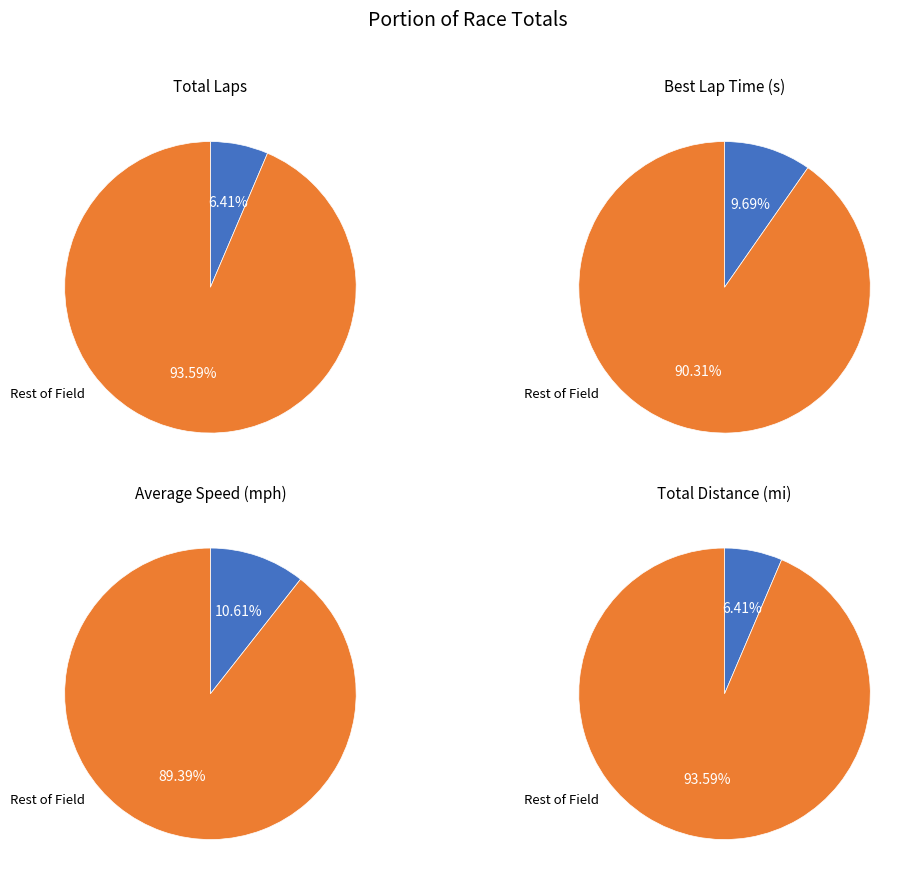

The Kyle Wick slice represents 19% of the pie. True or false?

False